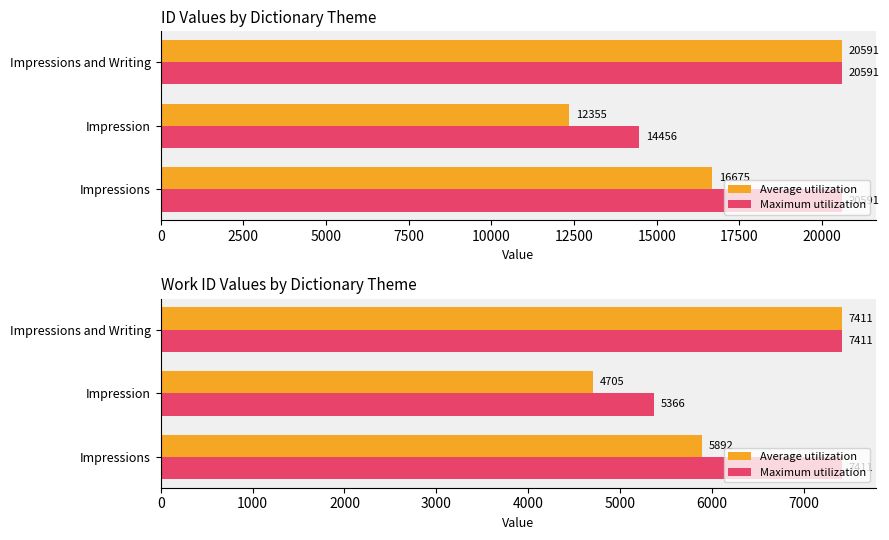

What is the value of the Average utilization bar at the 2nd from the left?

4704.7